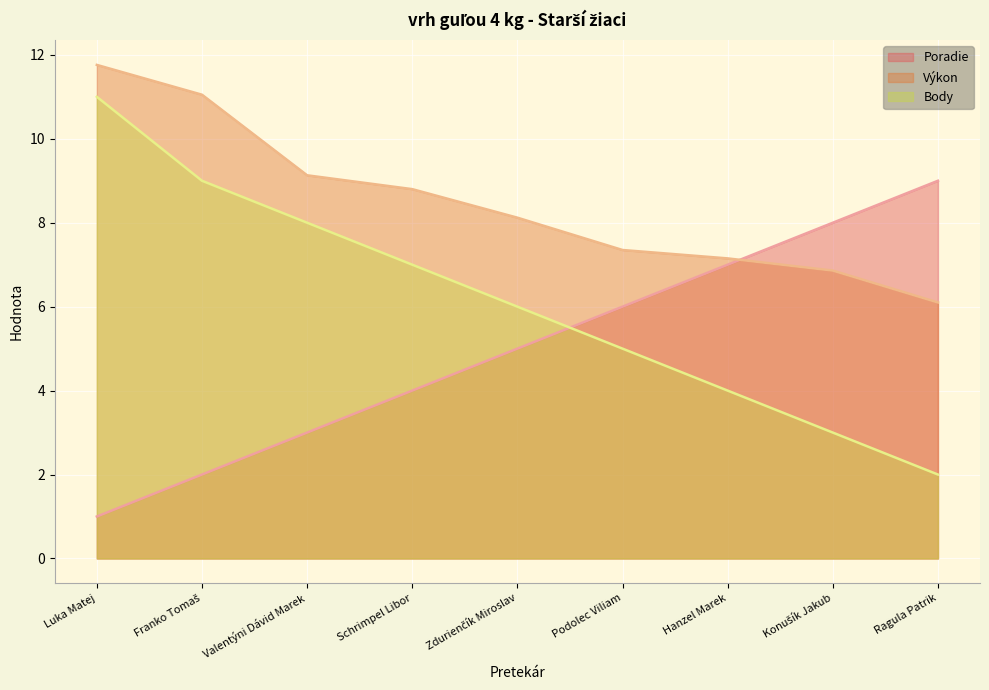

Between Luka Matej and Valentýni Dávid Marek, which is larger?

Valentýni Dávid Marek